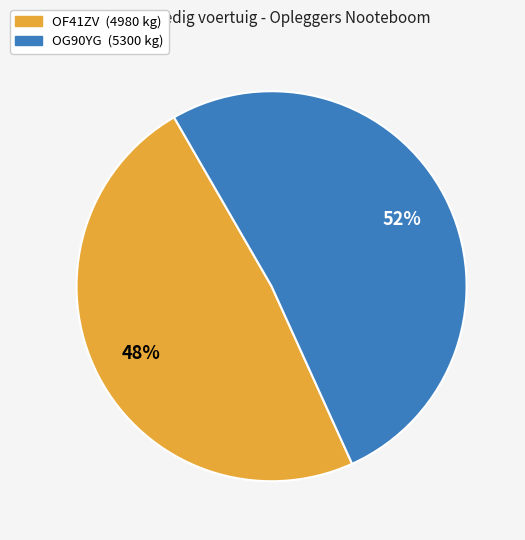

Do OG90YG and OF41ZV together represent more than half of the pie?

Yes